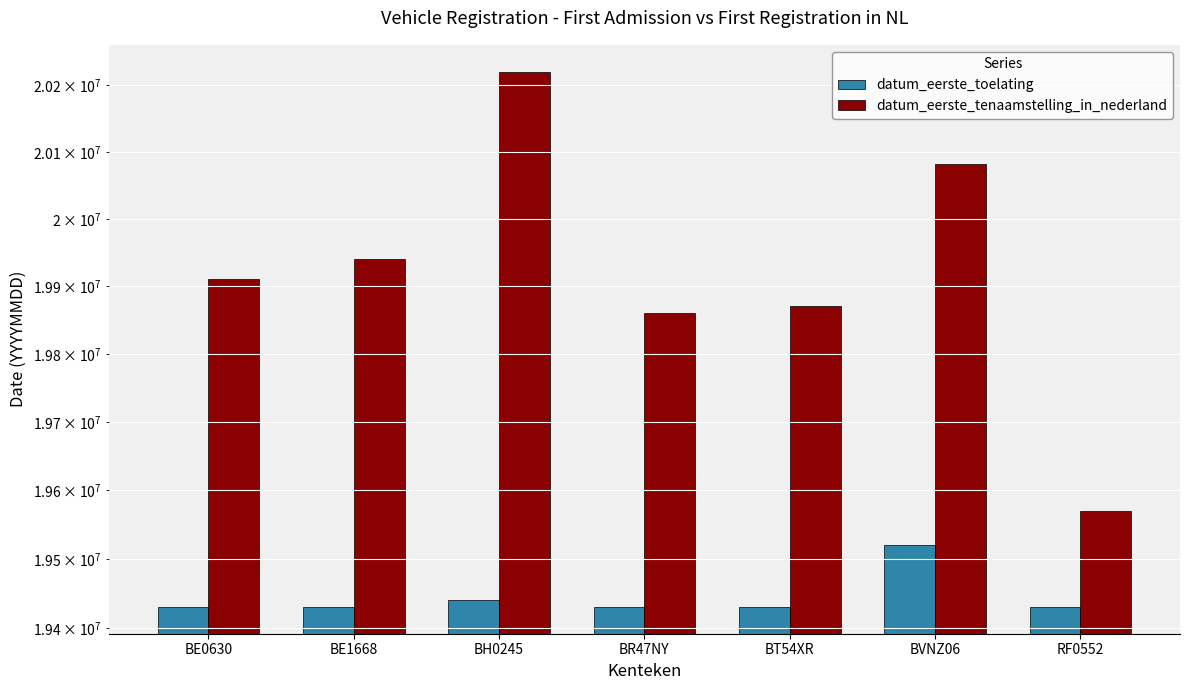

Which series has the largest total across all categories?

datum_eerste_tenaamstelling_in_nederland